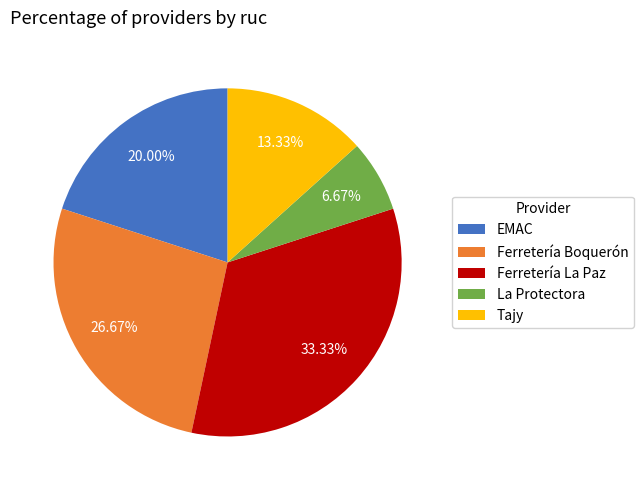

Which category has the biggest portion of the pie?

Ferretería La Paz